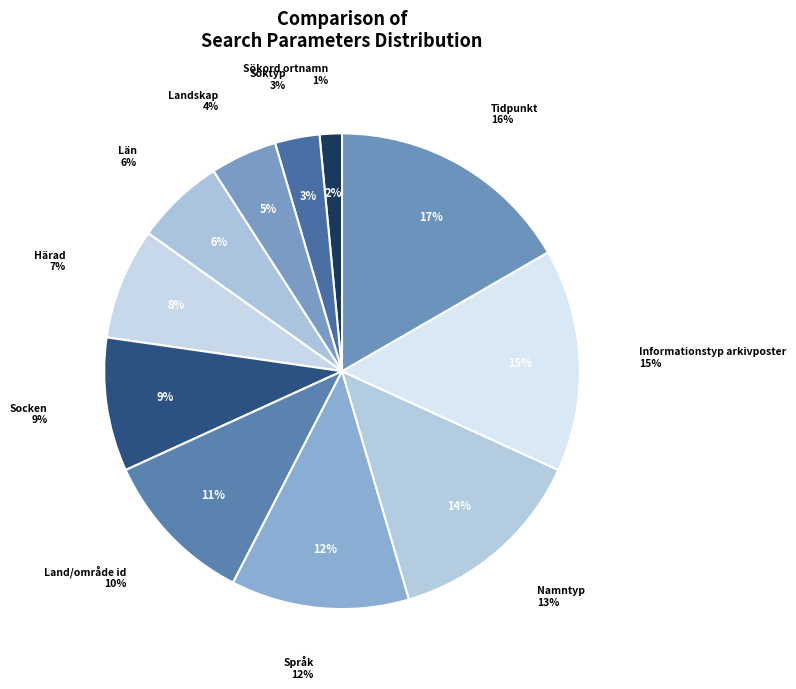

What is the largest slice in the pie chart?

Tidpunkt